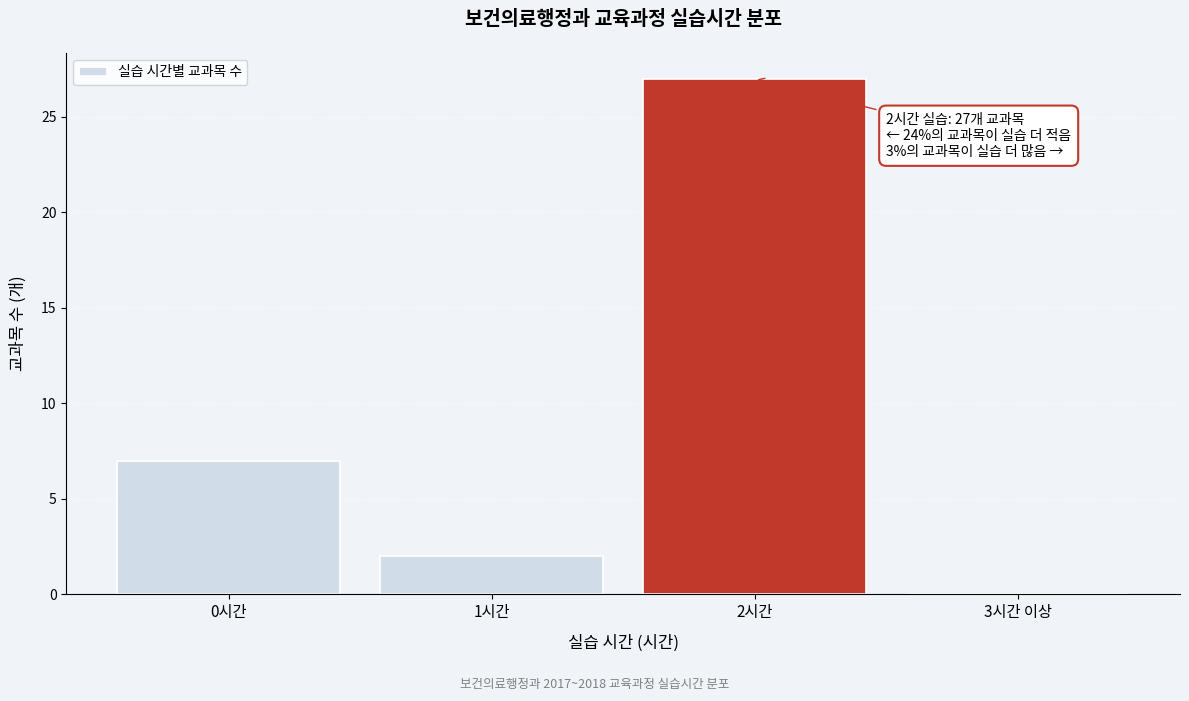

Reading left to right, extract all data points from this chart.

0시간=7	1시간=2	2시간=27	3시간 이상=0